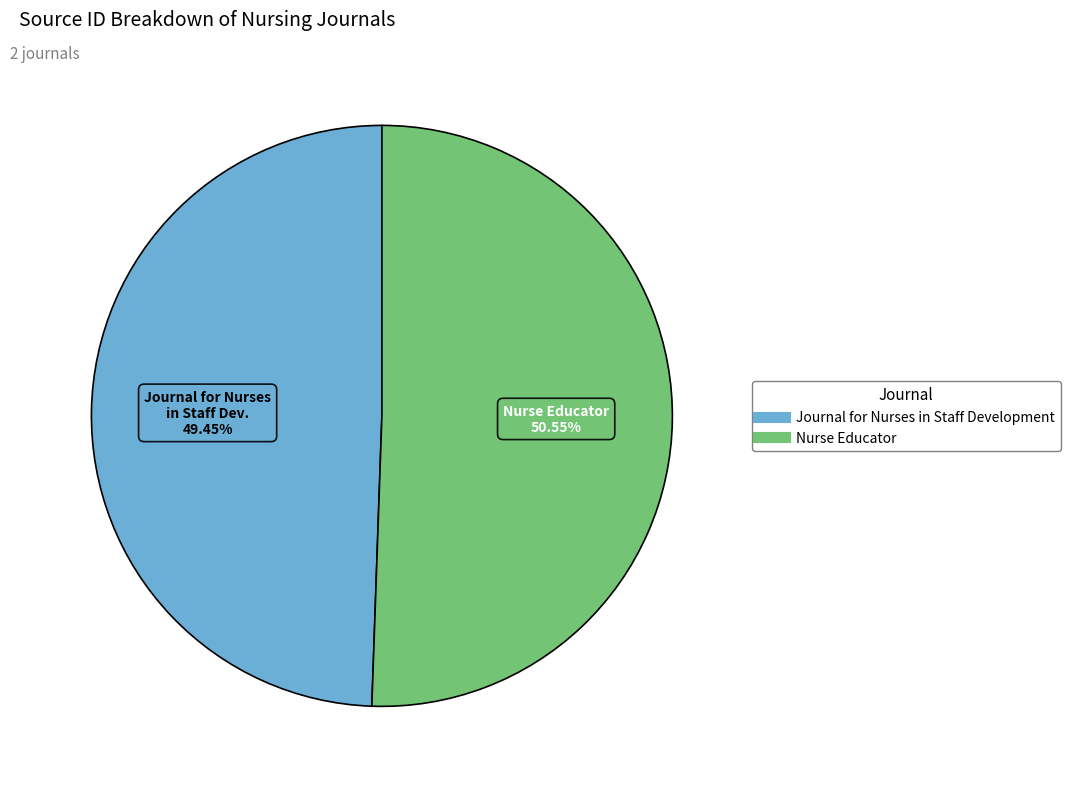

Rank the categories by value from highest to lowest.

Nurse Educator, Journal for Nurses in Staff Development